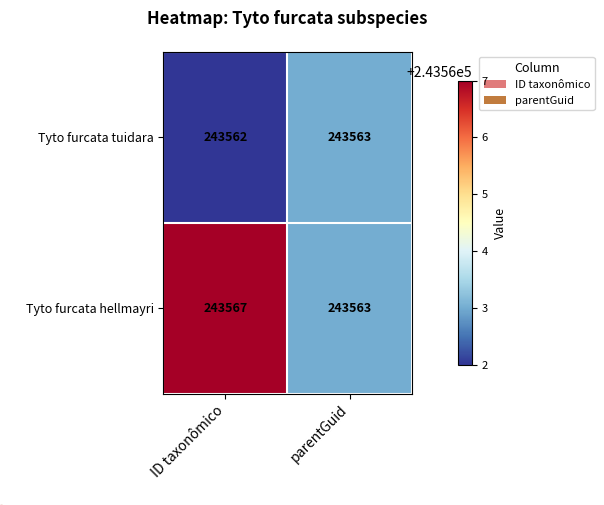

List the series in order of their overall mean, lowest first.

Tyto furcata tuidara, Tyto furcata hellmayri